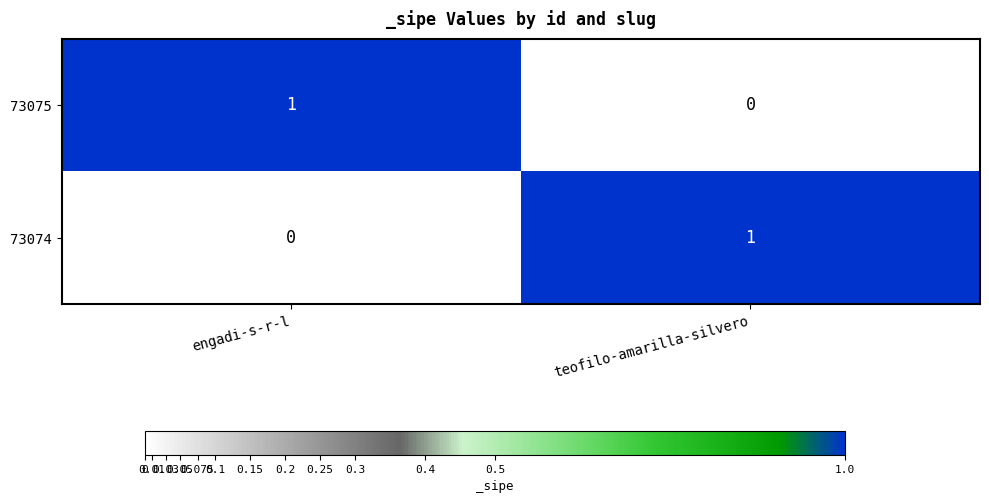

The value of 73074 at teofilo-amarilla-silvero is 1. True or false?

True